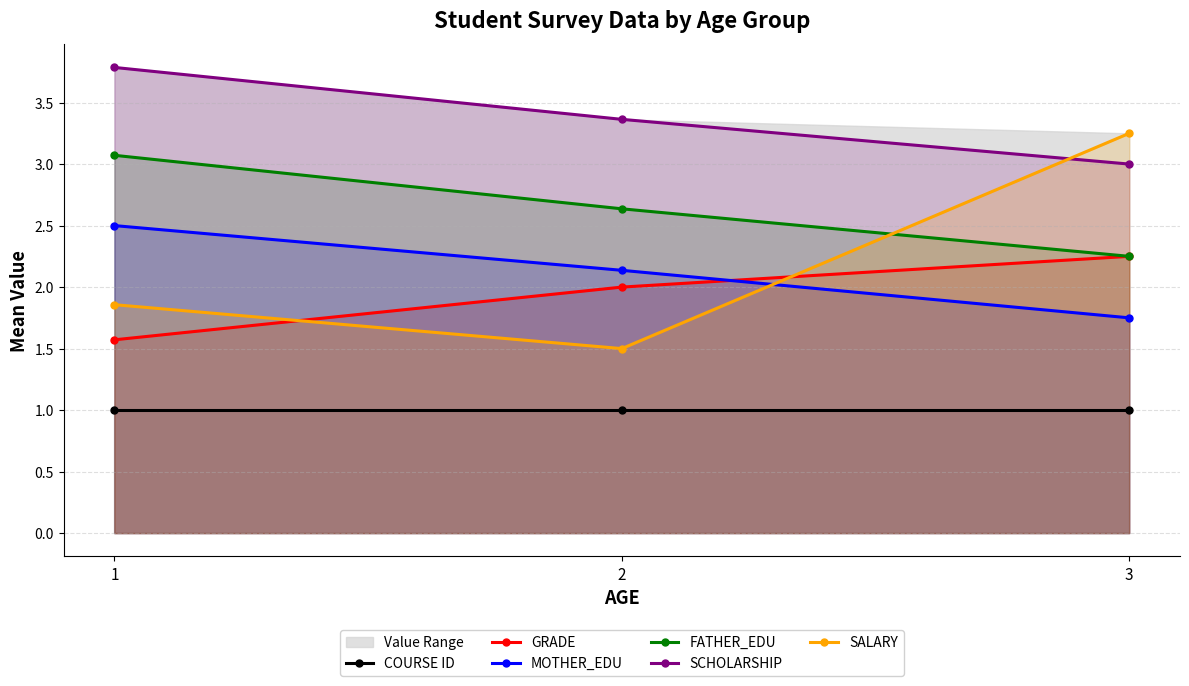

How many SCHOLARSHIP values are between 3 and 4?

3